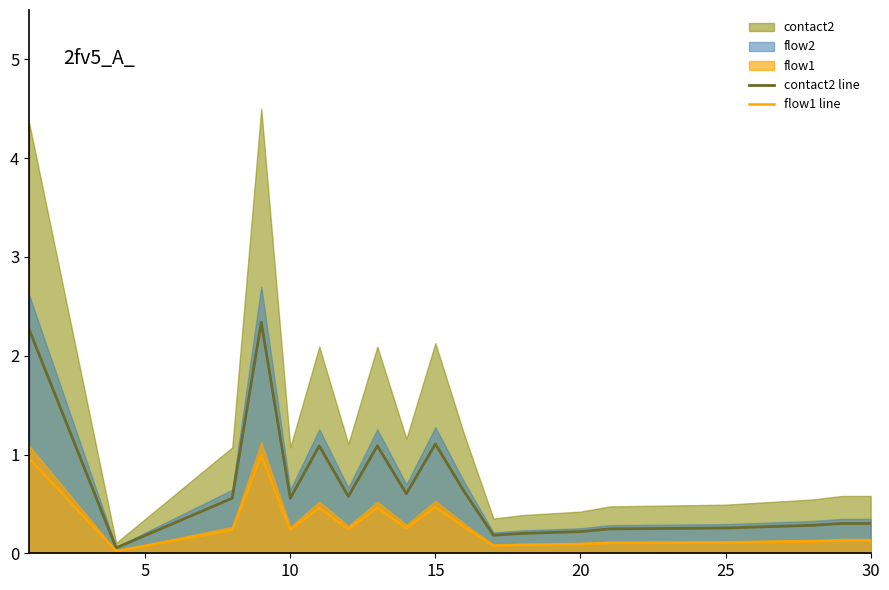

What is the highest value of the contact2 line series?

2.3